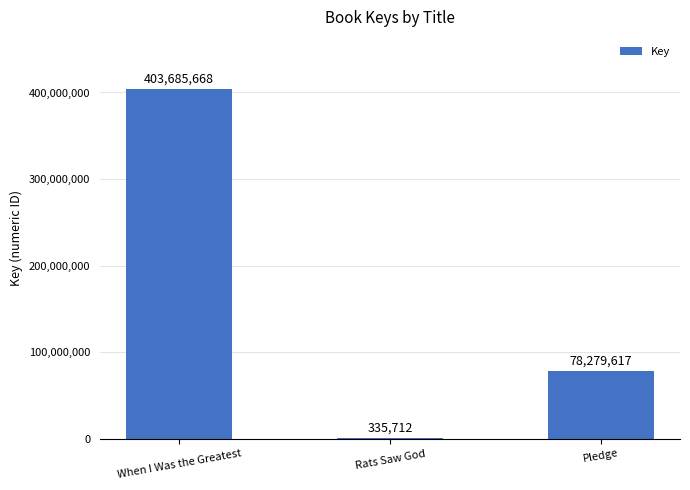

Which label corresponds to the largest value in the chart?

When I Was the Greatest